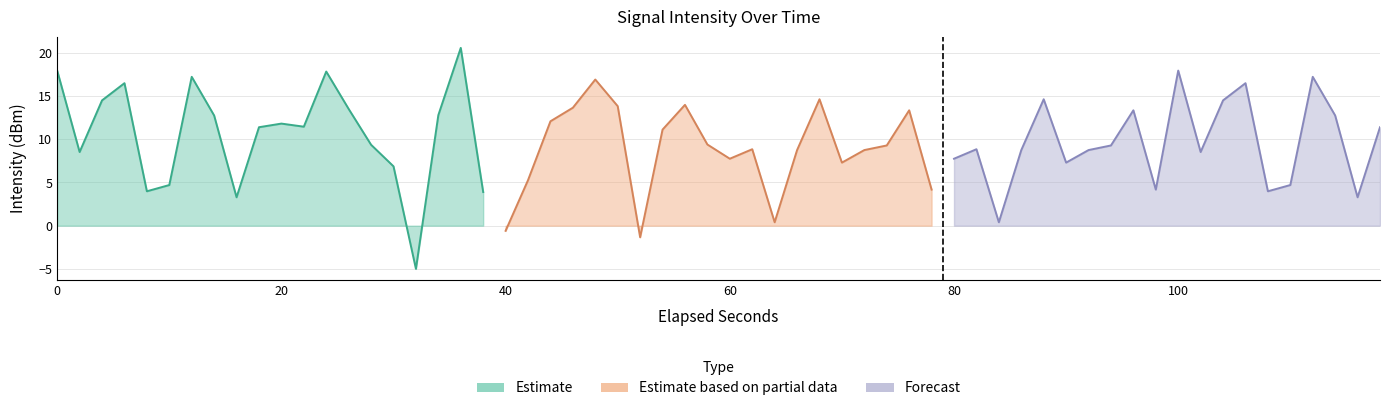

Is the value of Estimate at 16 greater than the value of Forecast at 19?

No